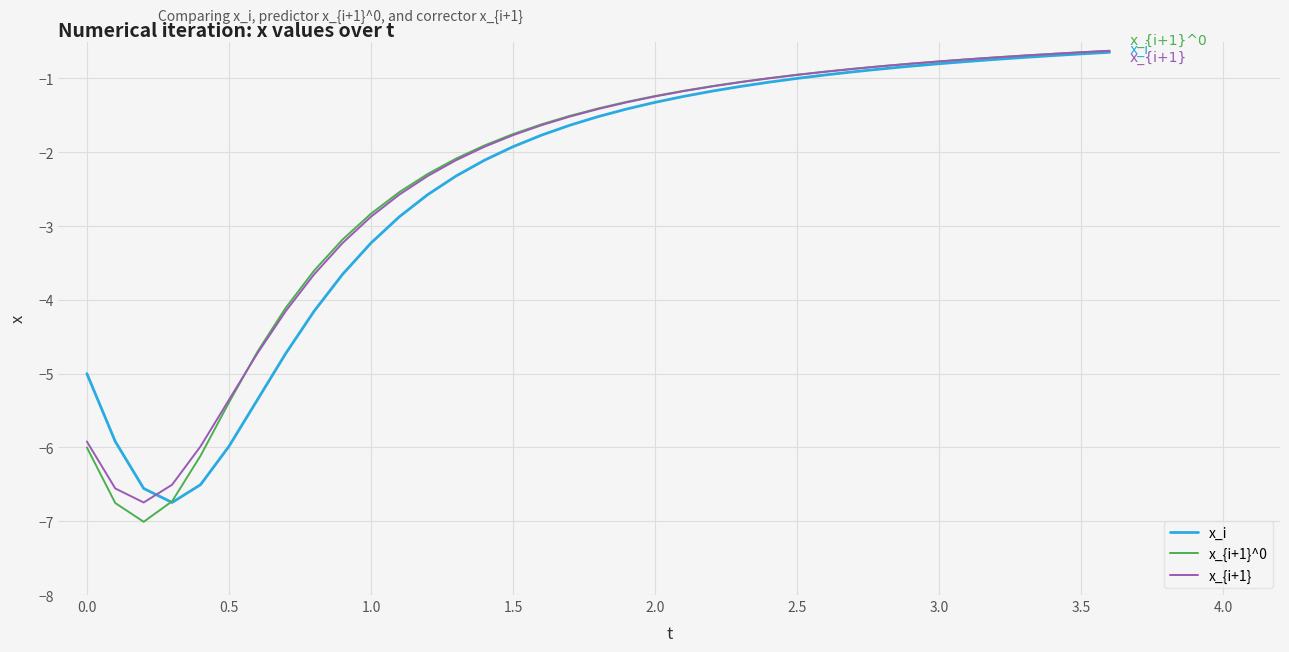

Which series has the largest range (max minus min)?

x_{i+1}^0